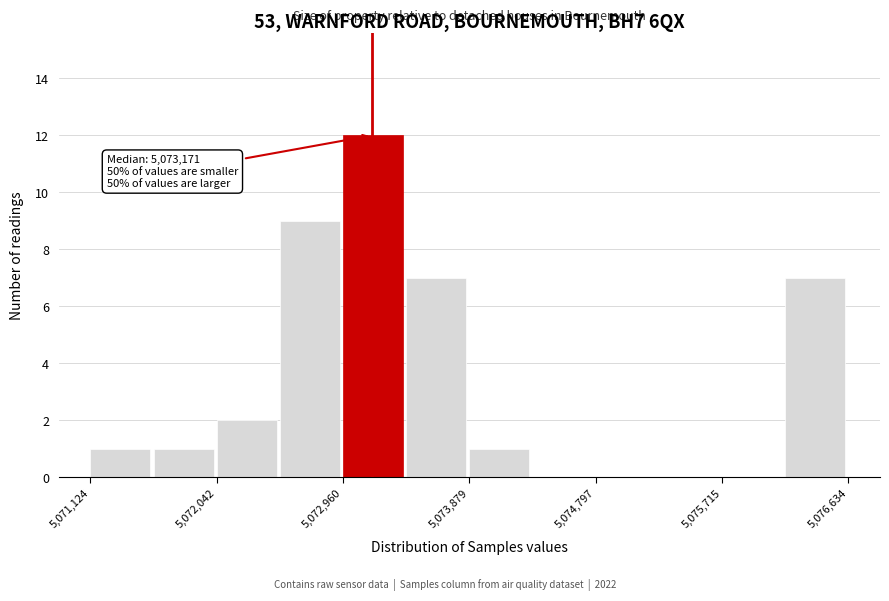

Over which range of the x-axis is the bar tallest?

5073000 to 5073400